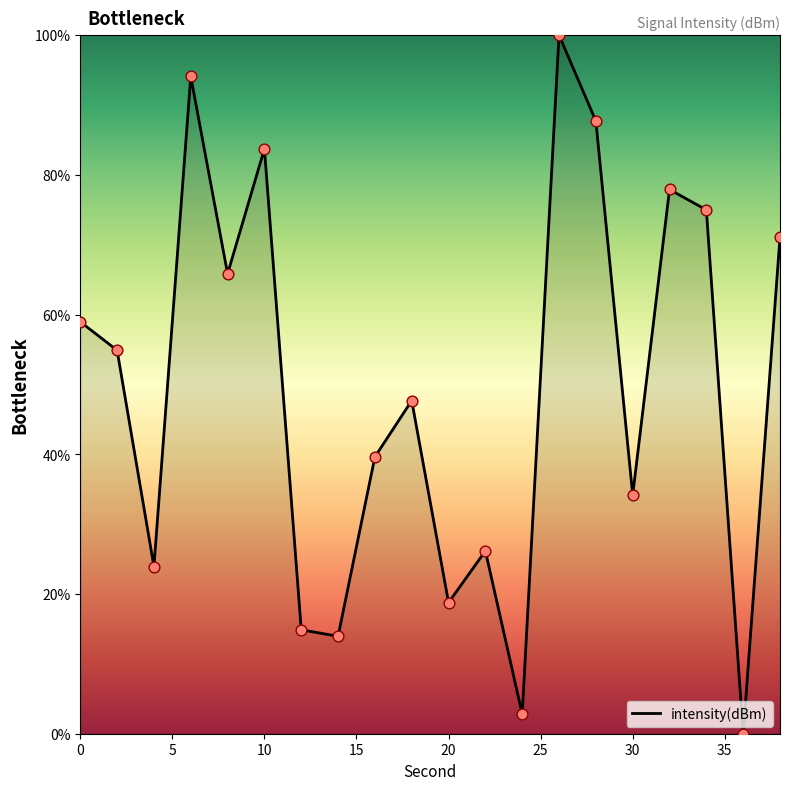

What is the difference between the maximum and minimum values?

100.0